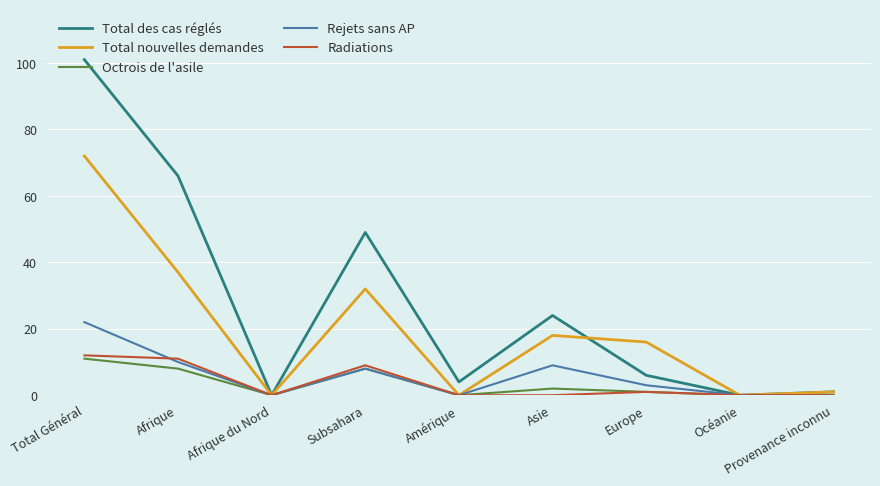

At which category does Total nouvelles demandes reach its first local valley?

Afrique du Nord